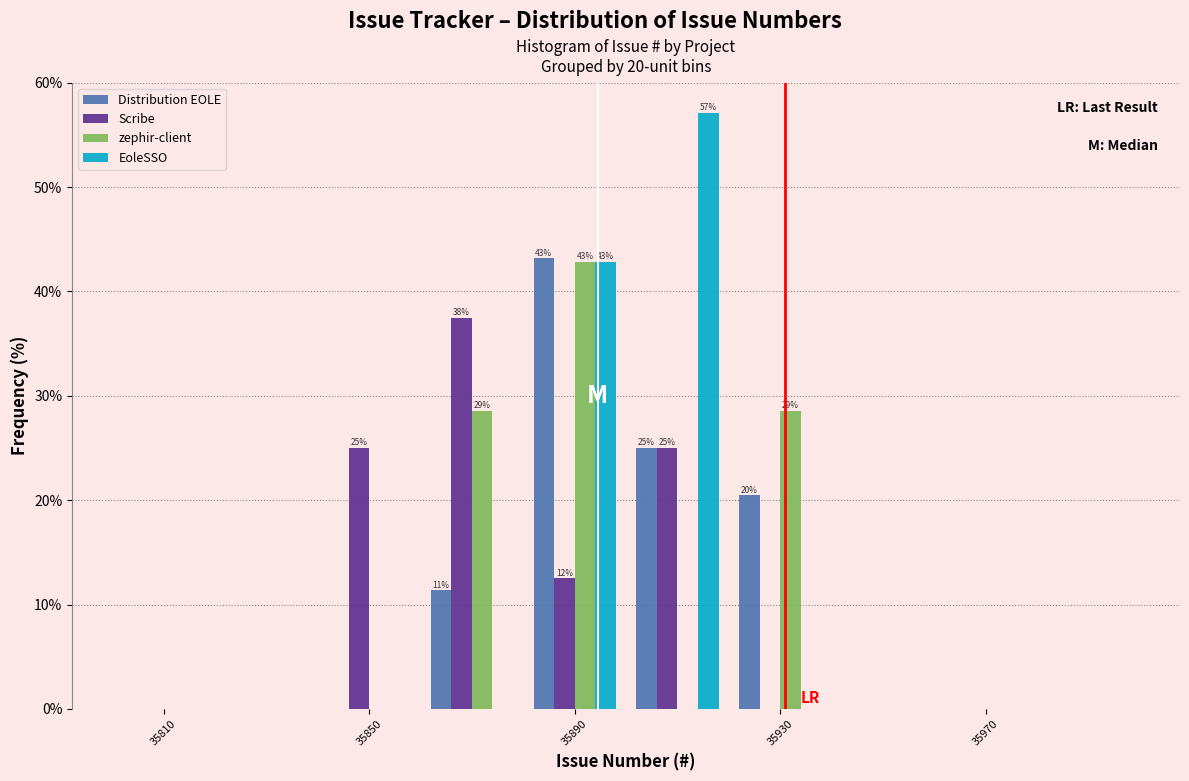

In the Distribution EOLE series, which range on the x-axis has the tallest bar?

35880 to 35900